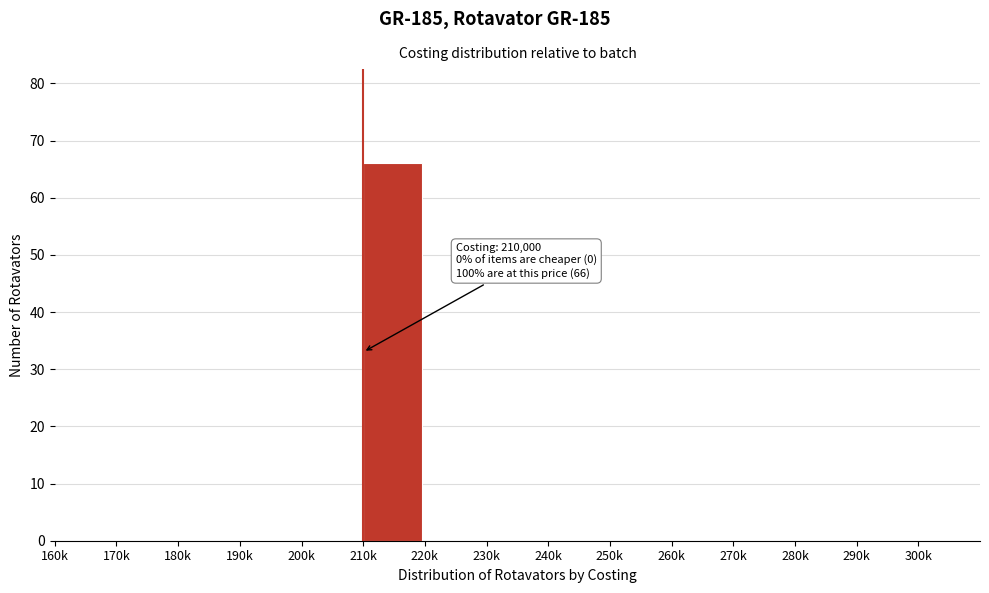

Reading left to right, list all the values displayed in this chart.

160k=0	170k=0	180k=0	190k=0	200k=0	210k=66	220k=0	230k=0	240k=0	250k=0	260k=0	270k=0	280k=0	290k=0	300k=0